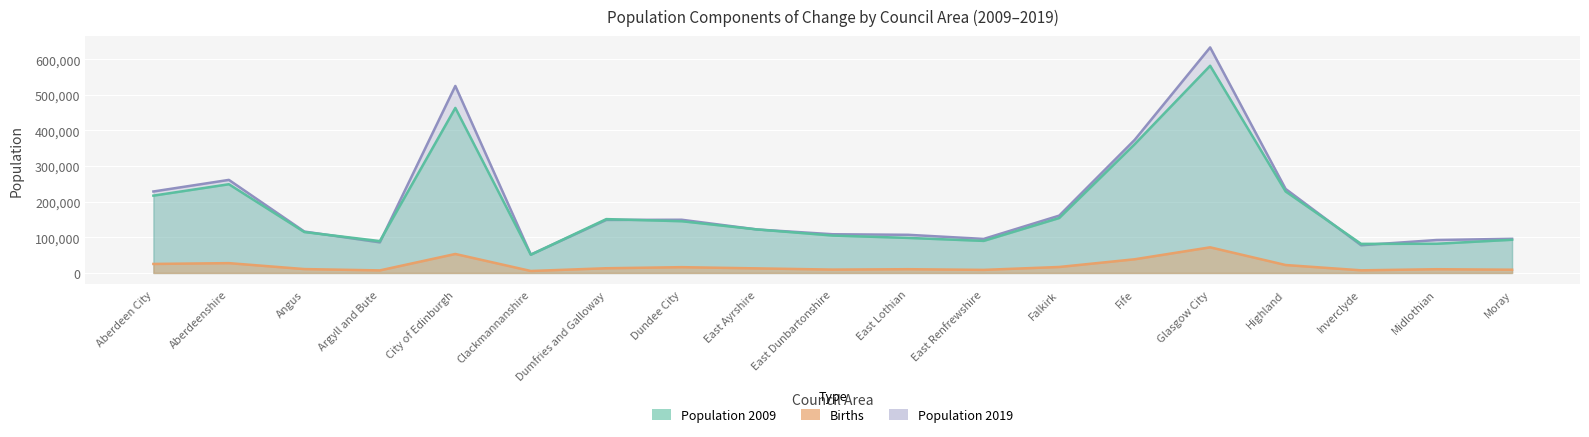

At which category does Population 2019 reach its first local peak?

Aberdeenshire